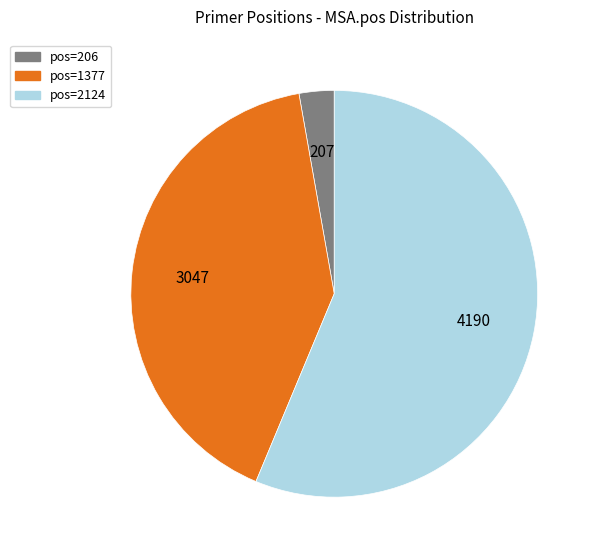

Does any single category account for the majority?

Yes